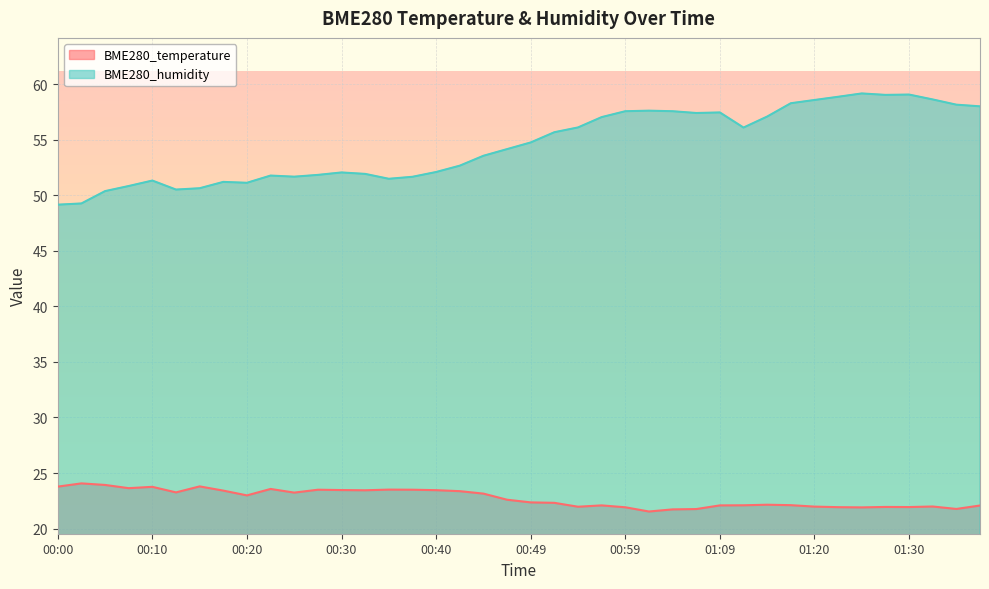

Reading left to right, list all the values displayed in this chart.

BME280_temperature: 23.8	24.1	23.9	23.6	23.8	23.3	23.8	23.4	23.0	23.6	23.2	23.5	23.5	23.4	23.5	23.5	23.5	23.4	23.1	22.6	22.4	22.3	22.0	22.1	21.9	21.5	21.7	21.8	22.1	22.1	22.1	22.1	22.0	21.9	21.9	21.9	21.9	22.0	21.8	22.1
BME280_humidity: 49.1	49.3	50.4	50.8	51.3	50.5	50.6	51.2	51.1	51.8	51.7	51.8	52.0	51.9	51.5	51.7	52.1	52.7	53.5	54.1	54.8	55.7	56.1	57.0	57.6	57.6	57.6	57.4	57.5	56.1	57.1	58.3	58.6	58.9	59.2	59.0	59.1	58.6	58.1	58.0